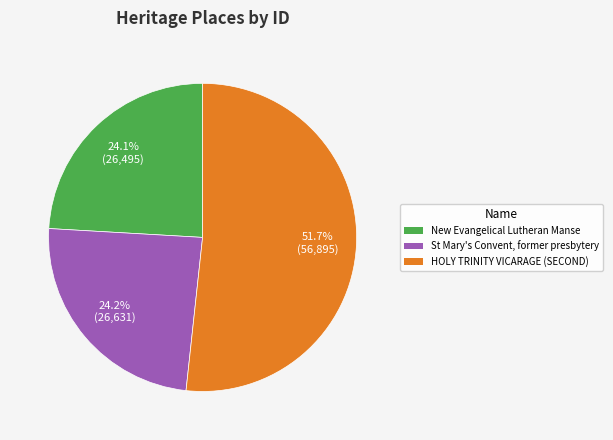

Count the number of slices in the pie.

3